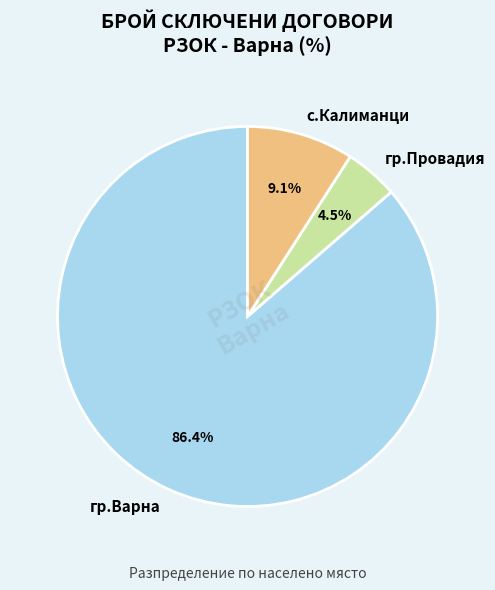

What is the smallest slice in the pie chart?

гр.Провадия